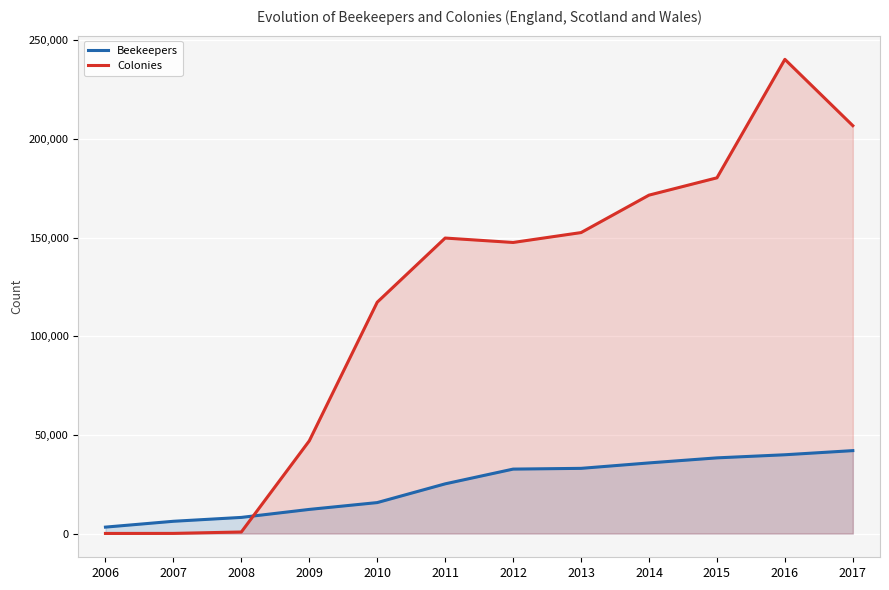

What is the value of the Beekeepers point at the 11th from the left?

39955